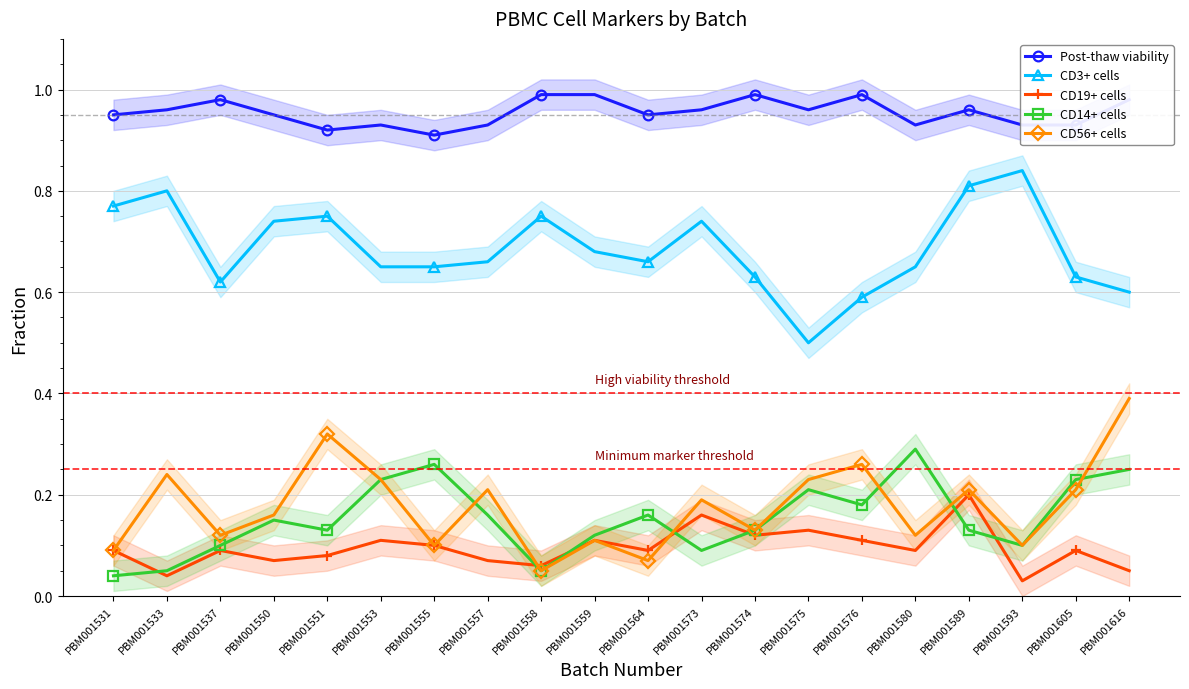

Between PBM001564 and PBM001575, which is larger?

PBM001575